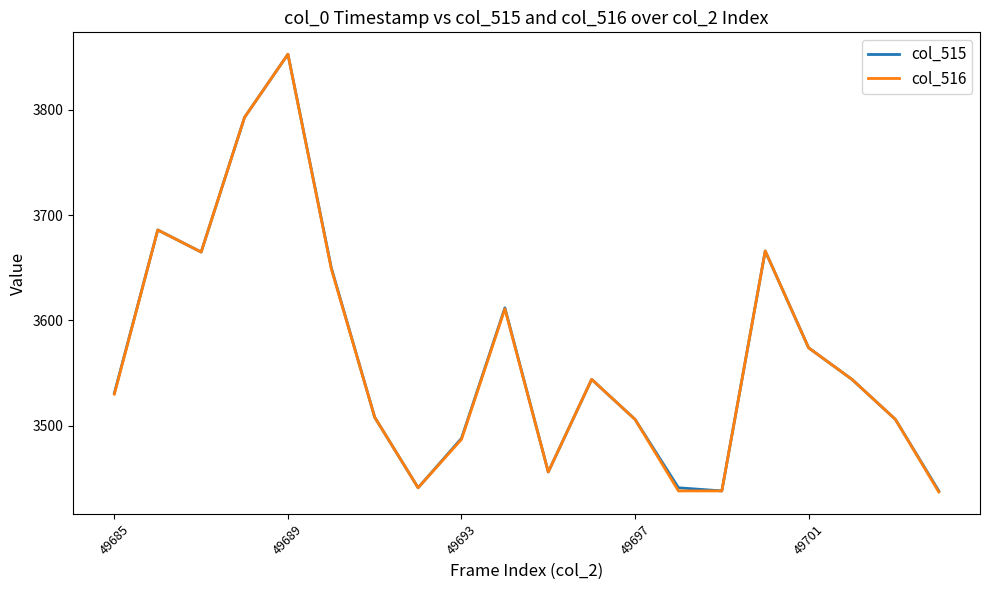

True or false: col_515 has more than 0 points higher than both neighbors.

True